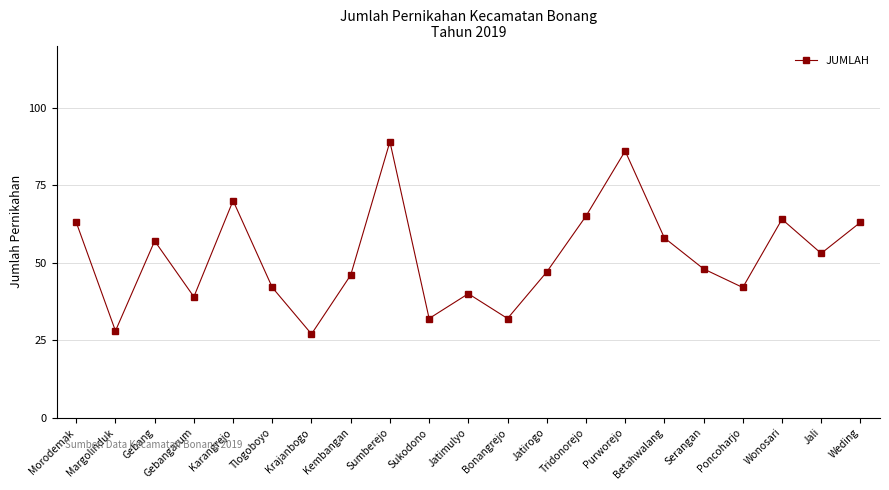

Is it true that the value at Bonangrejo is 32?

True